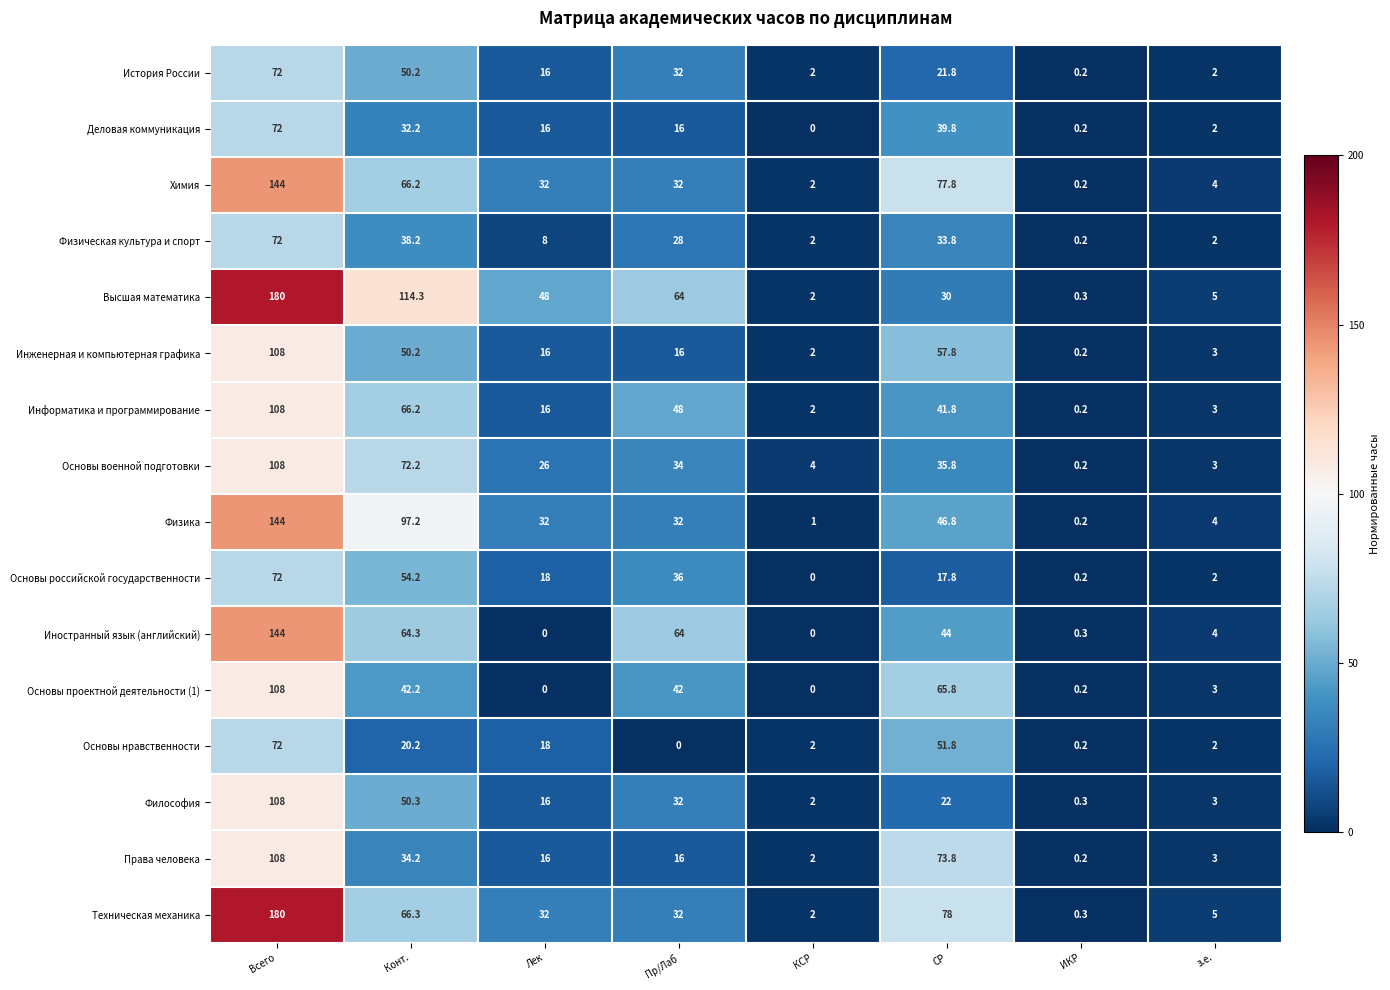

At which label does Техническая механика first exceed 32?

Всего